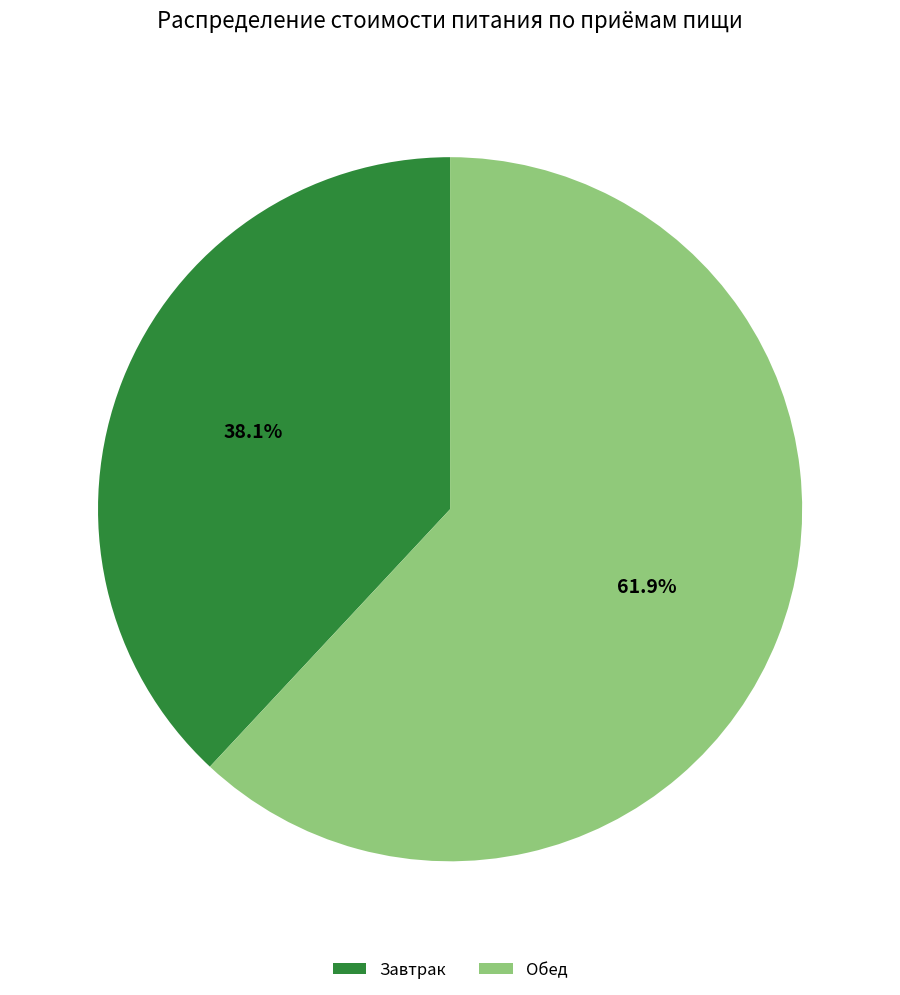

To the nearest percent, what percentage of the pie is Обед?

62%